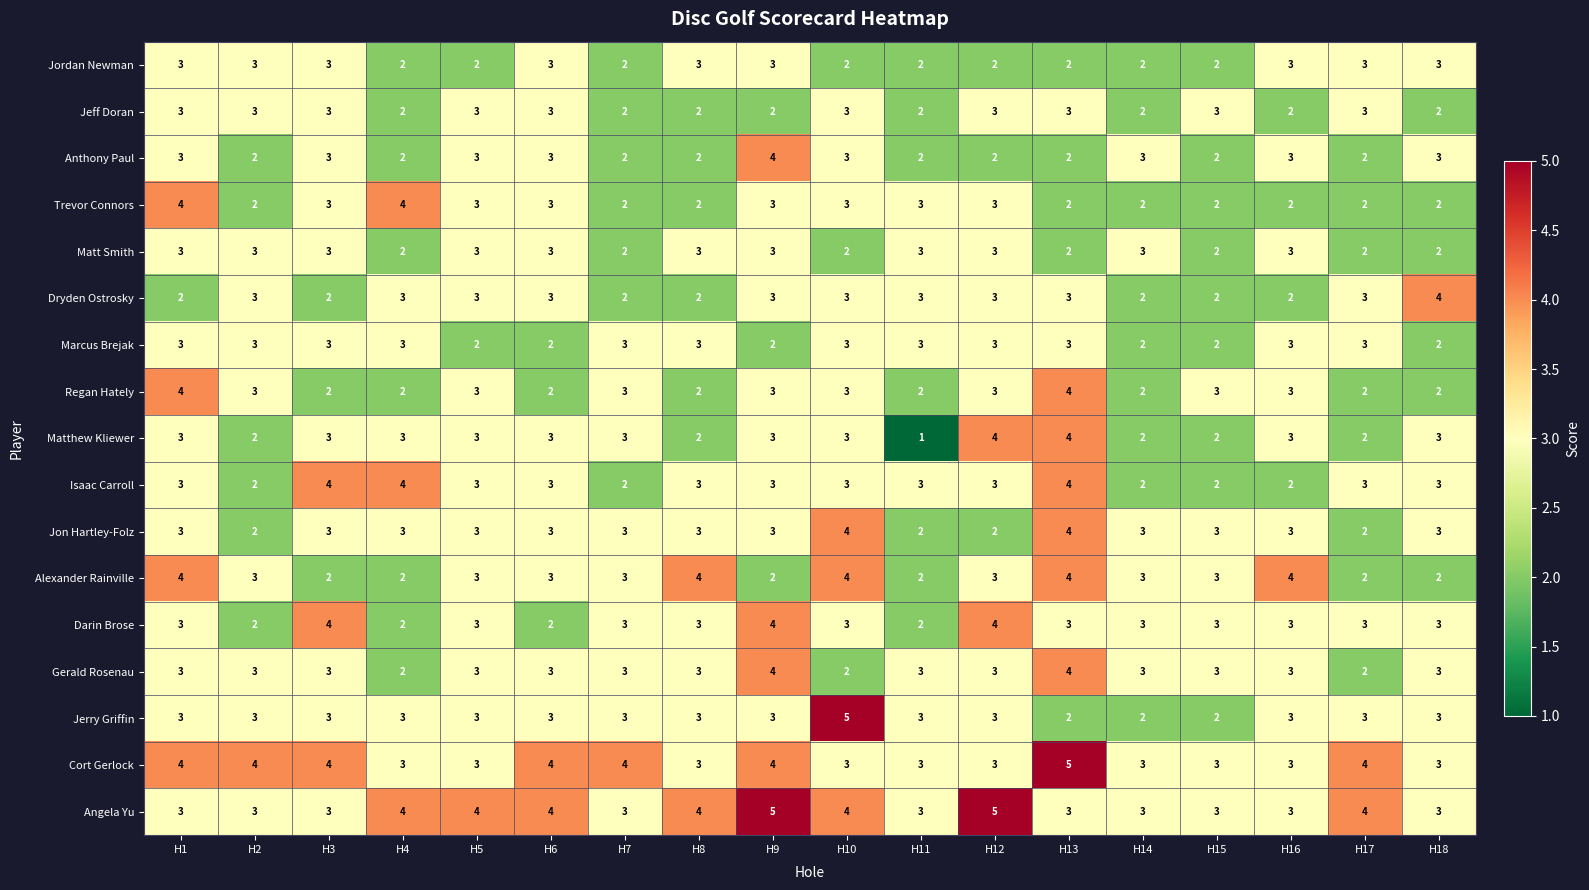

How many values in the Cort Gerlock series exceed 3?

8